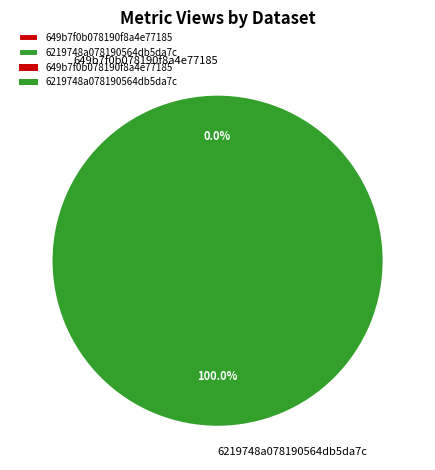

Count the number of slices in the pie.

2